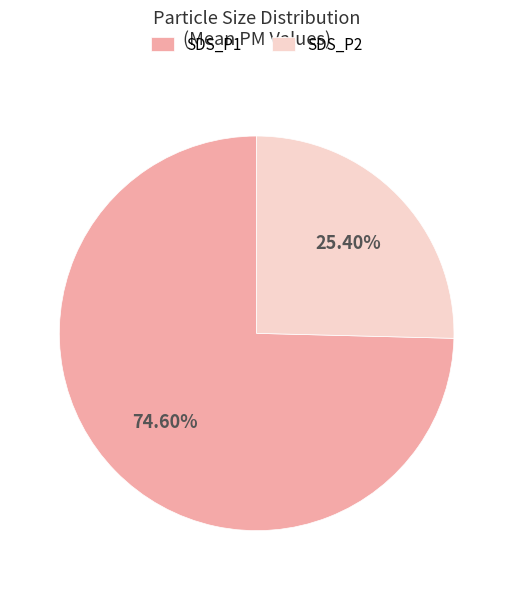

How many segments does this pie chart have?

2